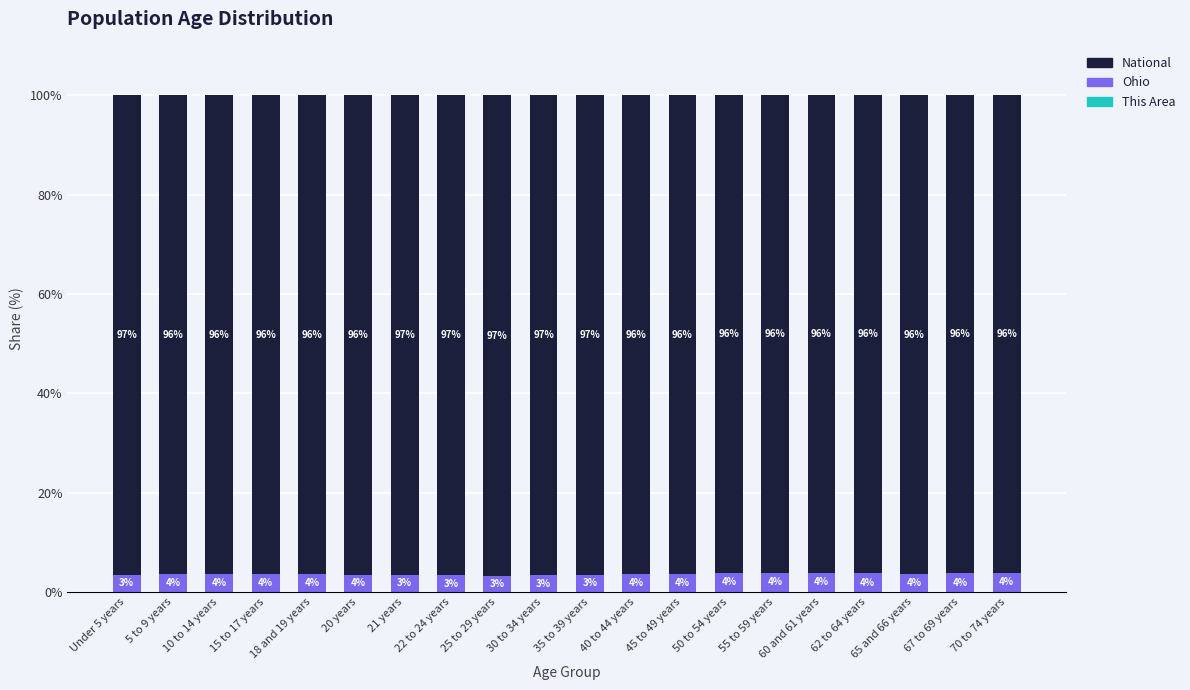

What is the total value across all series at 18 and 19 years?

100.0